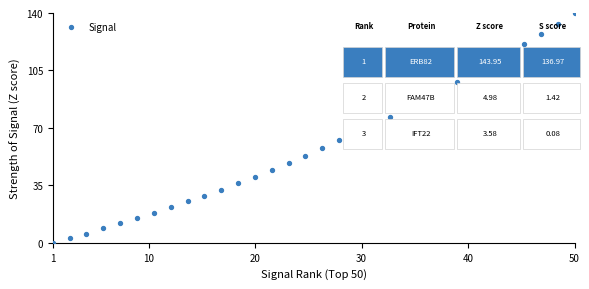

What is the range of X values (max minus min)?

49.0